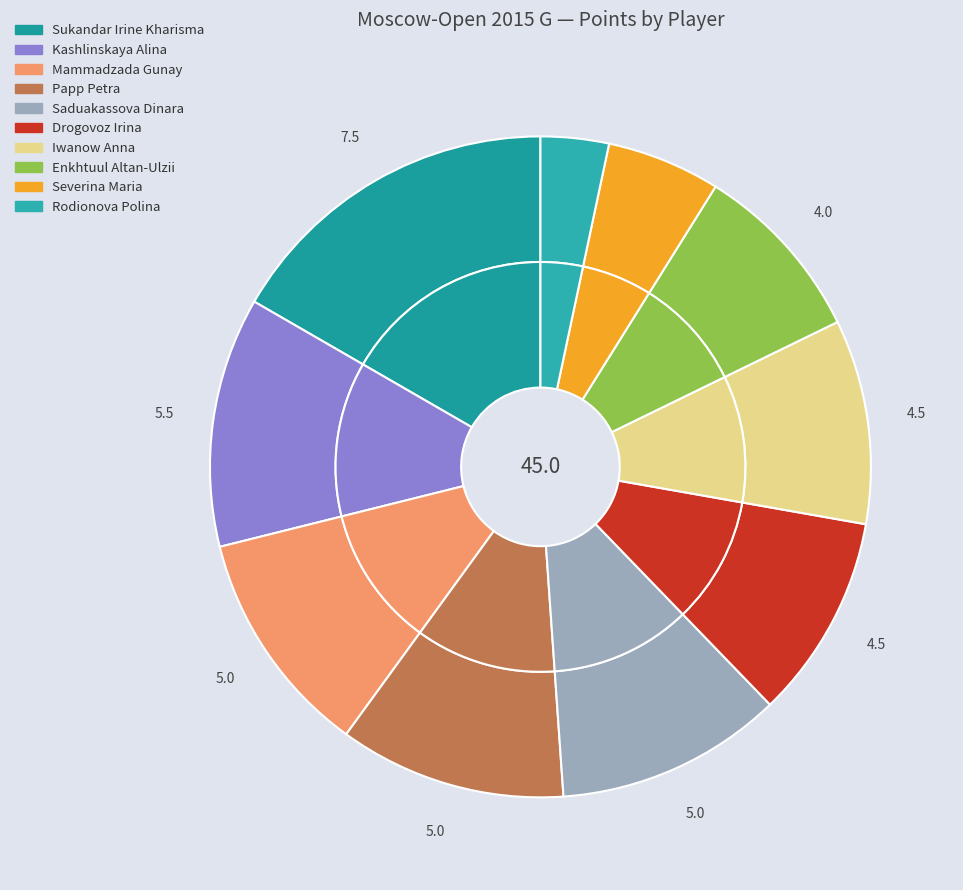

Count the number of slices in the pie.

10